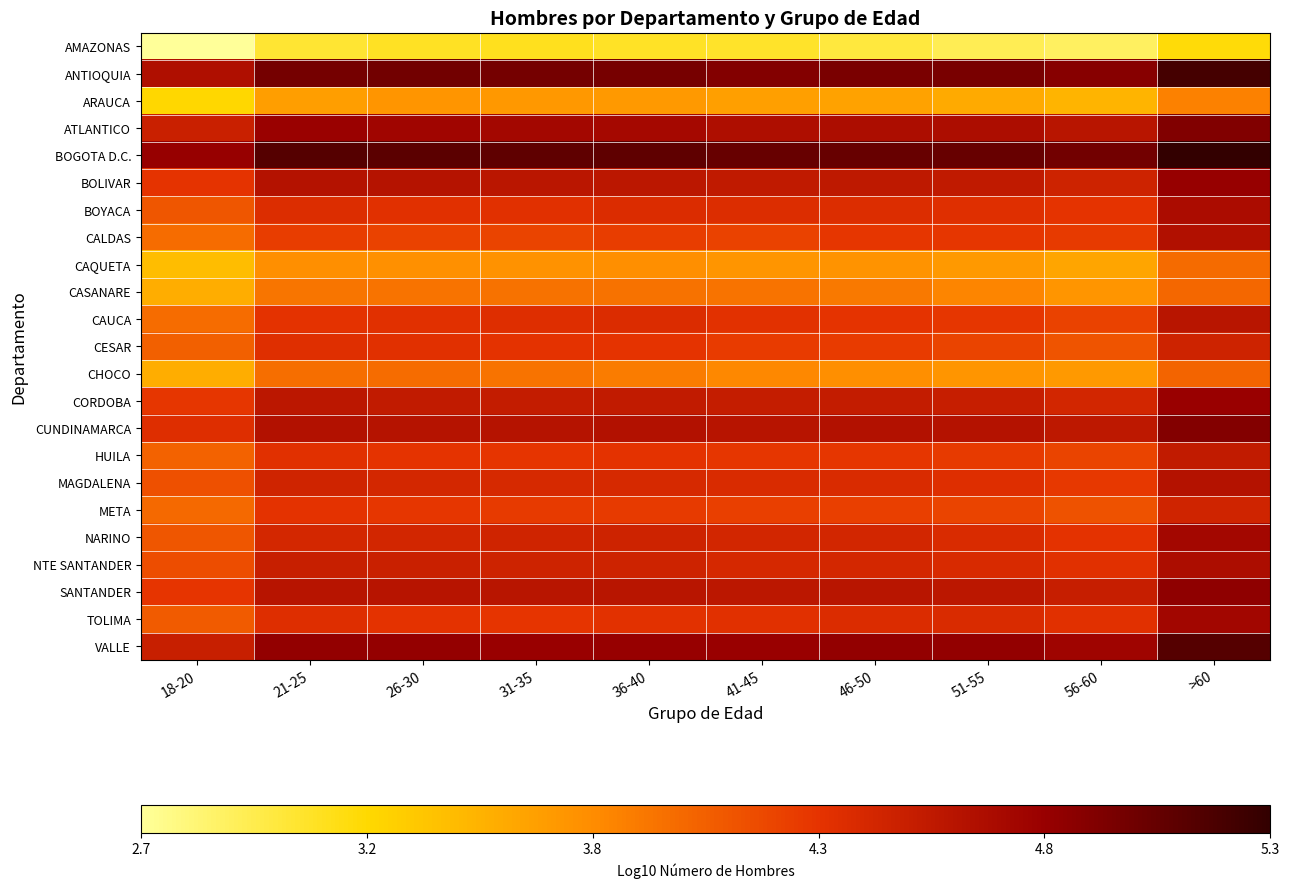

Rank the series at 36-40 from lowest to highest value.

AMAZONAS, ARAUCA, CAQUETA, CHOCO, CASANARE, CALDAS, META, CESAR, HUILA, TOLIMA, BOYACA, CAUCA, MAGDALENA, NTE SANTANDER, NARINO, CORDOBA, BOLIVAR, SANTANDER, CUNDINAMARCA, ATLANTICO, VALLE, ANTIOQUIA, BOGOTA D.C.